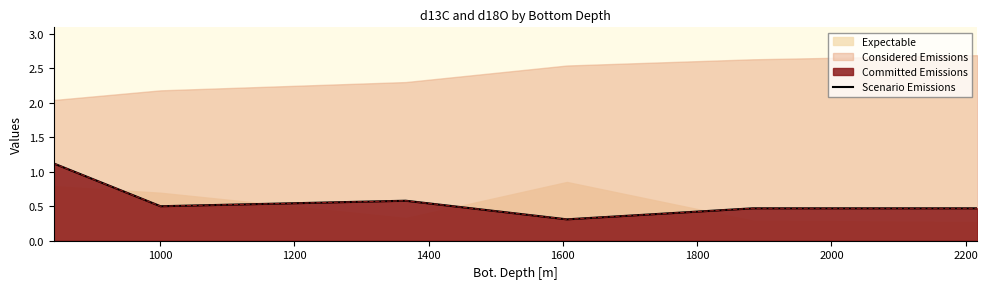

What is the change in value from 1200 to 1600?

-0.1